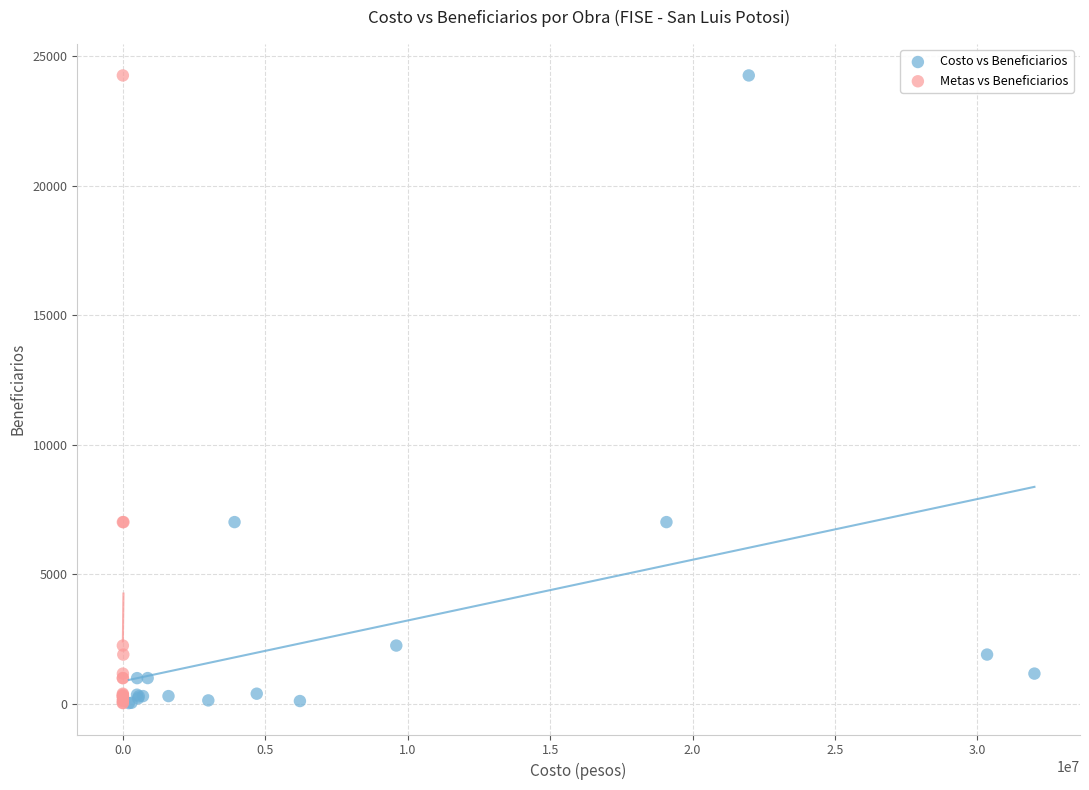

What are all the series names shown in the legend?

Costo vs Beneficiarios, Metas vs Beneficiarios